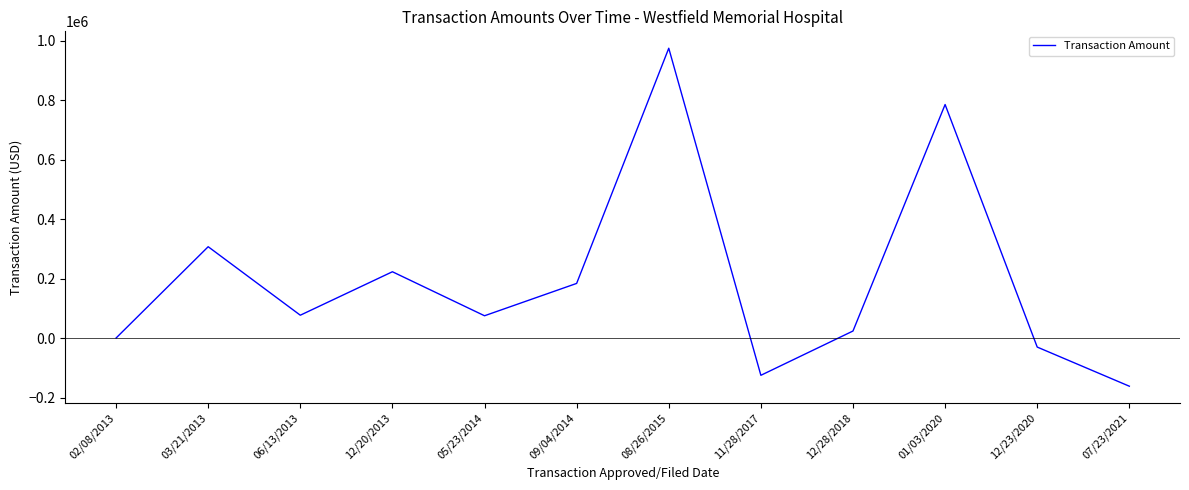

At which category does the data reach its first local peak?

03/21/2013